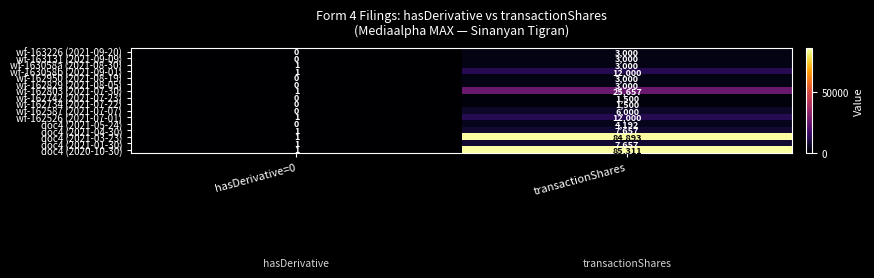

Which series has the largest total across all categories?

doc4 (2020-10-30)